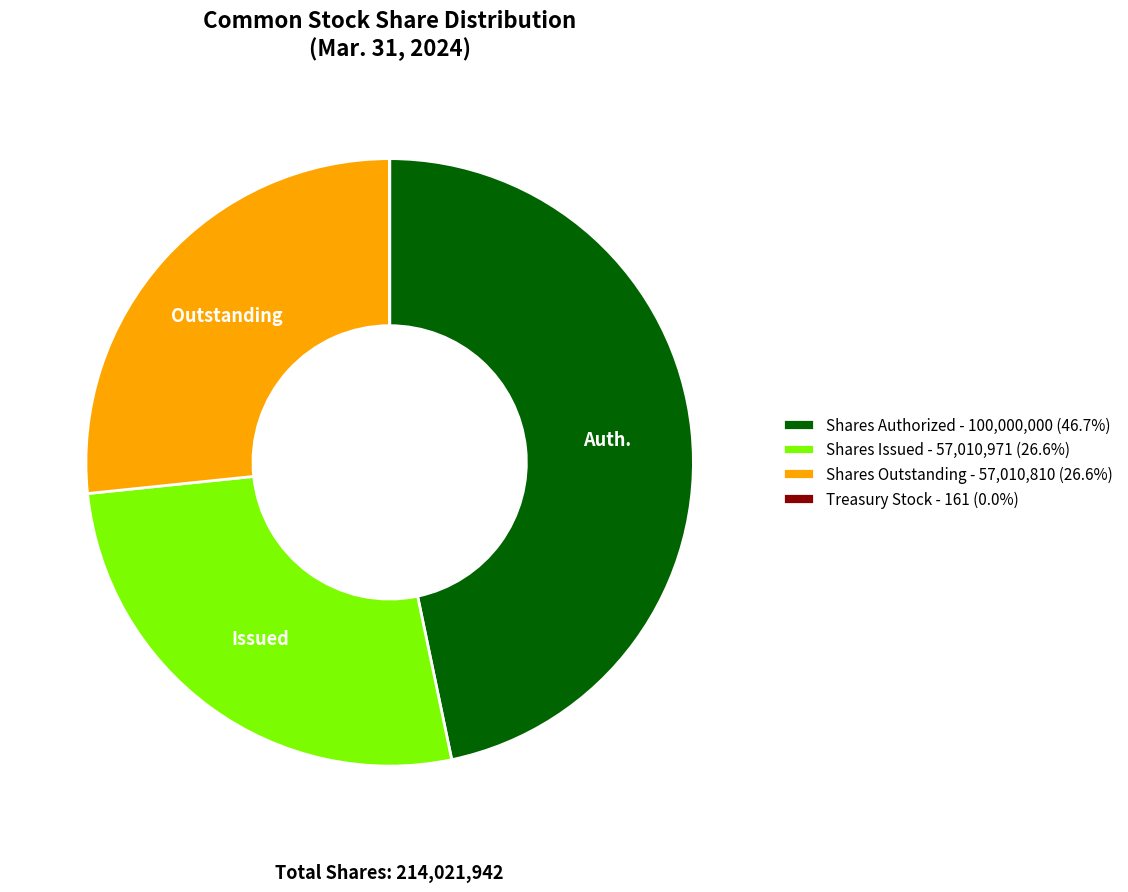

What is the ratio of the value at Shares Outstanding - 57,010,810 (26.6%) to the value at Shares Issued - 57,010,971 (26.6%)?

1.0